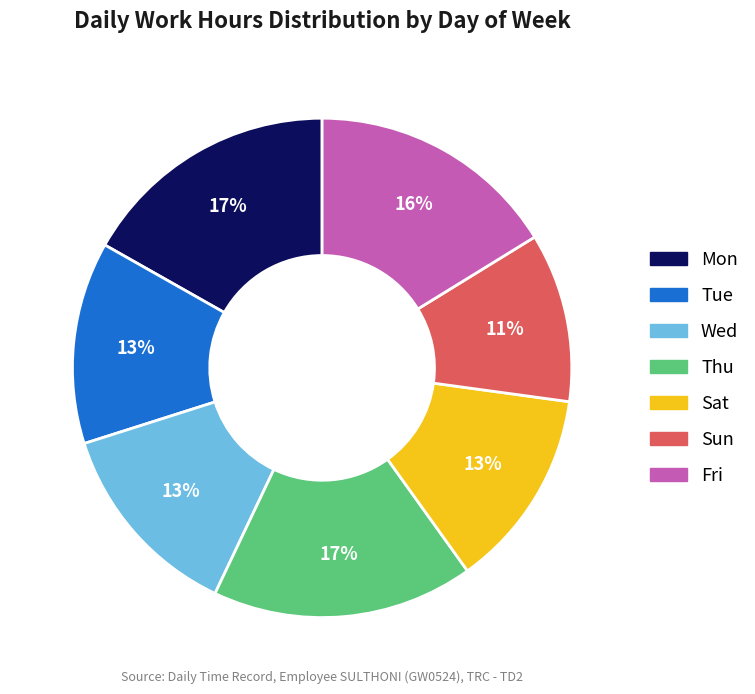

How many segments does this pie chart have?

7